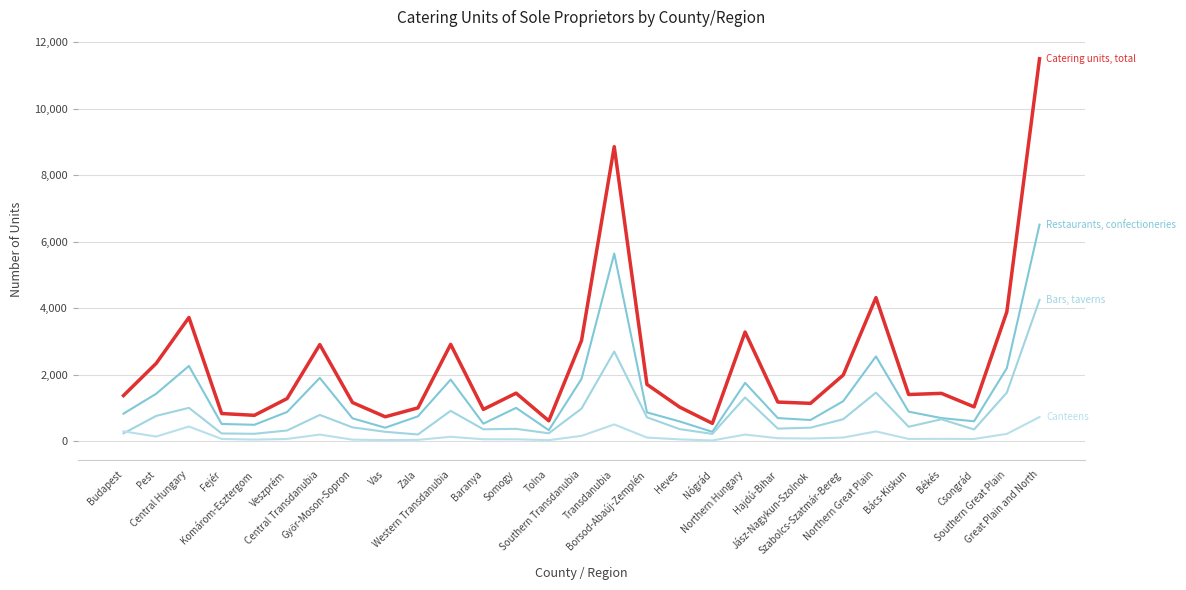

Does the chart display data point markers on the line(s)?

No